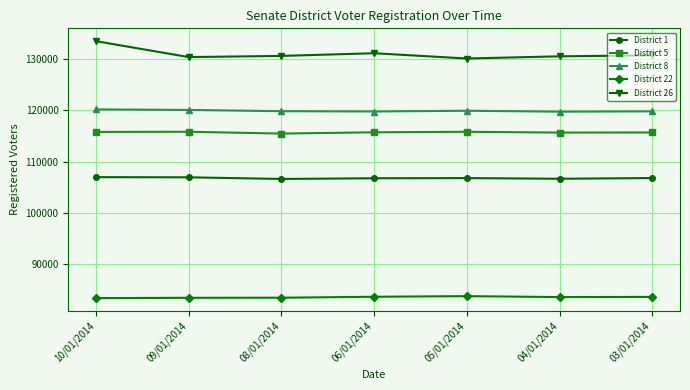

How many lines are shown in the chart?

5